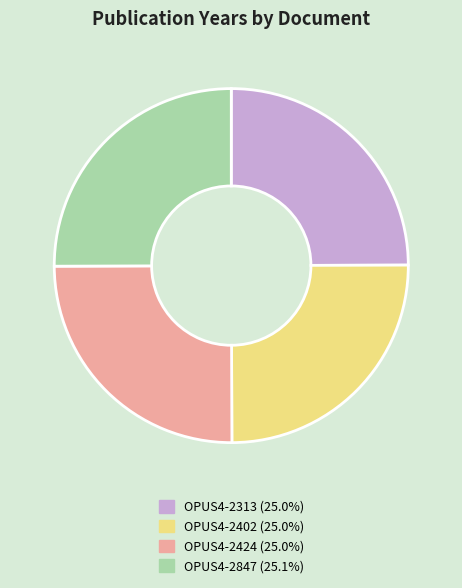

Approximately how many times larger is the value at OPUS4-2847 compared to OPUS4-2402?

1.0